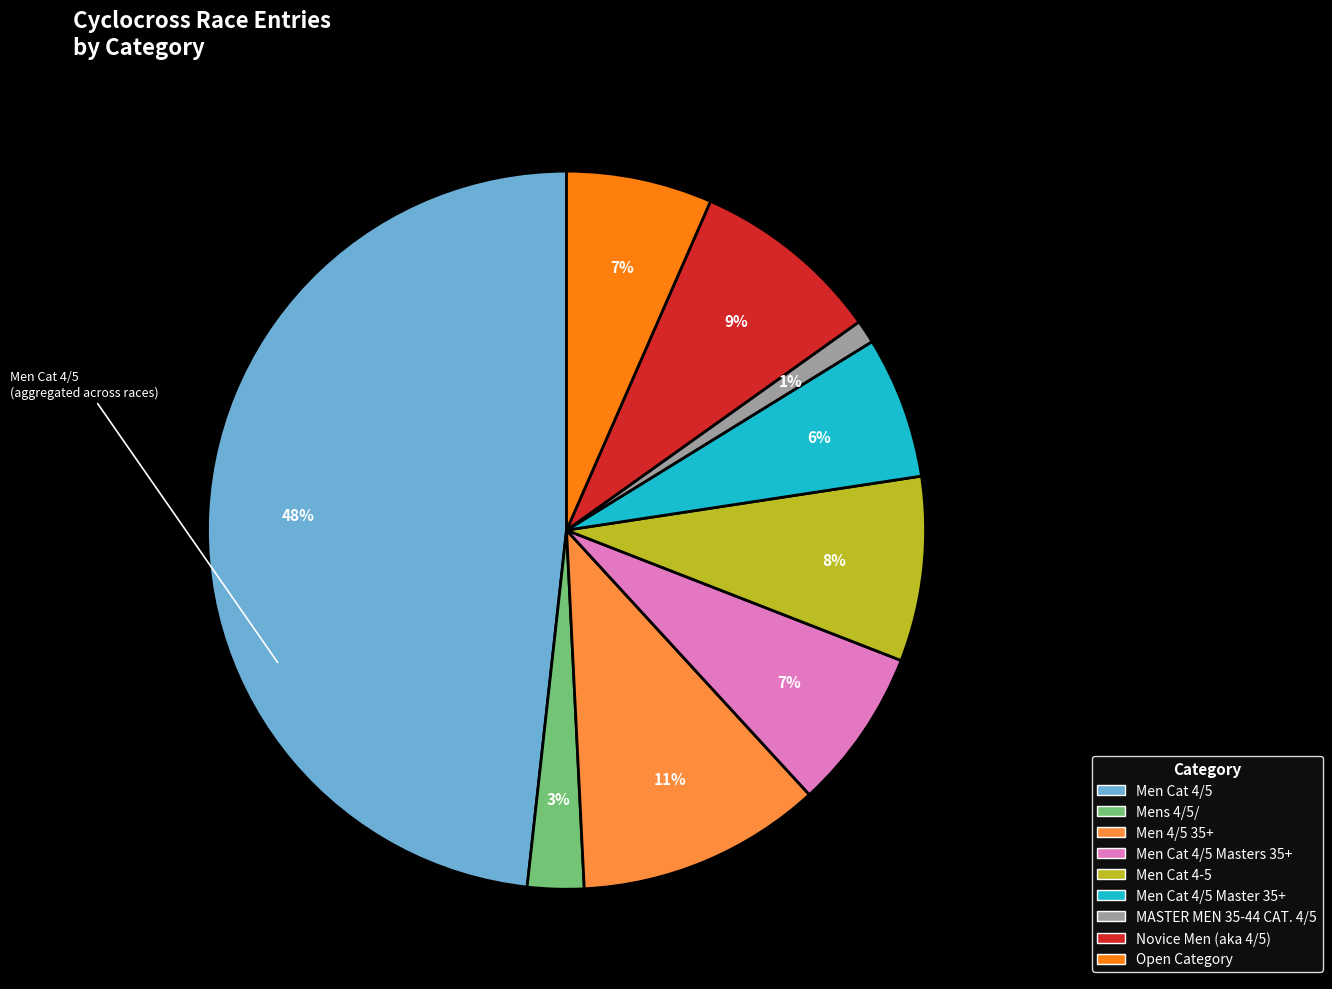

To the nearest percent, what is the difference between the largest and smallest slice percentages?

47%